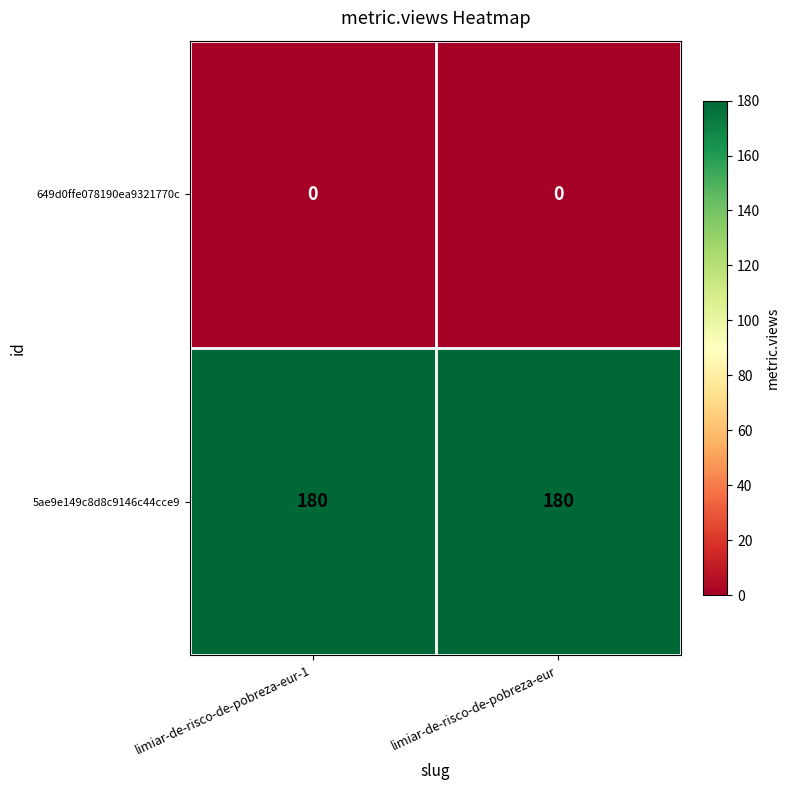

What is the lowest value of the 5ae9e149c8d8c9146c44cce9 series?

180